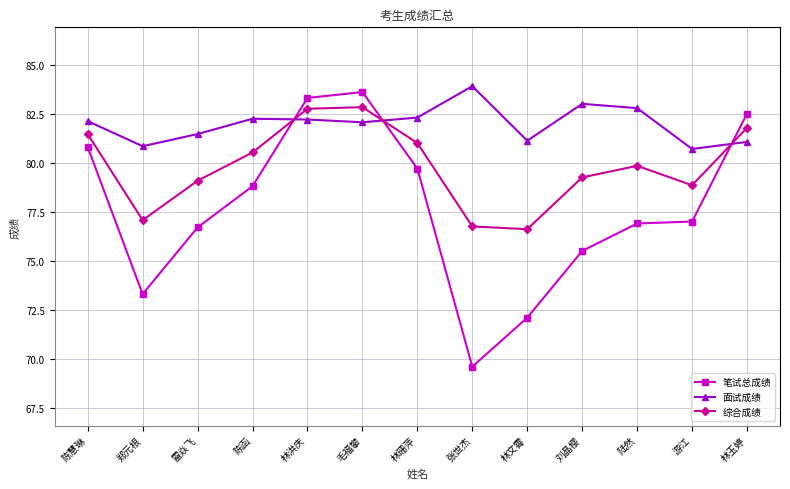

Which series changed the most between 林珊萍 and 刘晶樱?

笔试总成绩